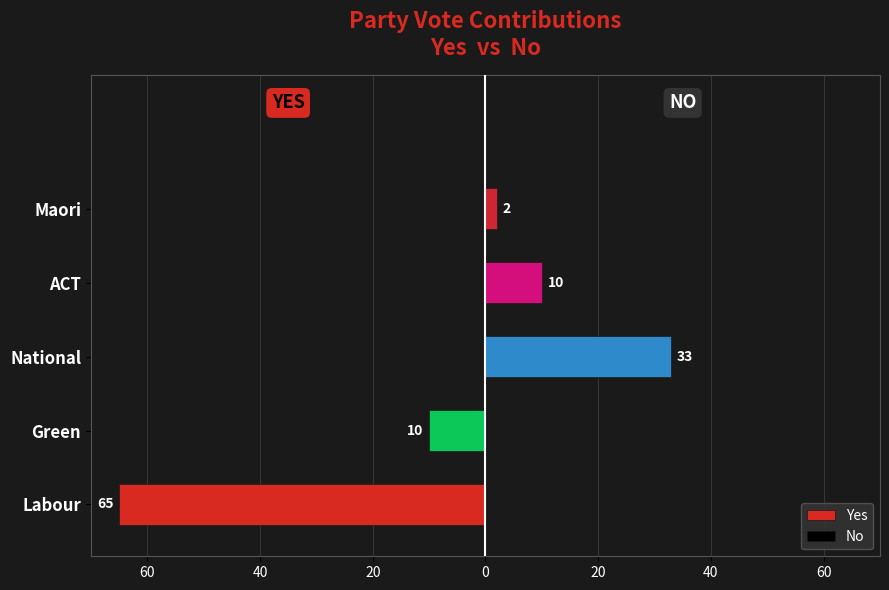

How many distinct data groups are displayed?

2